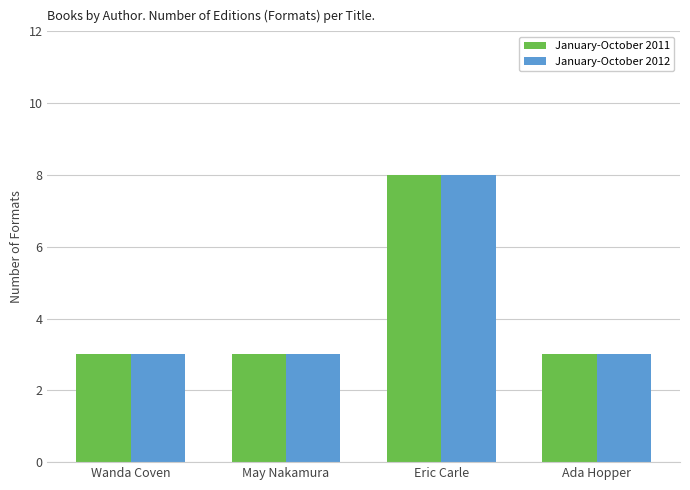

True or false: January-October 2012 has a value of 12 at Eric Carle.

False